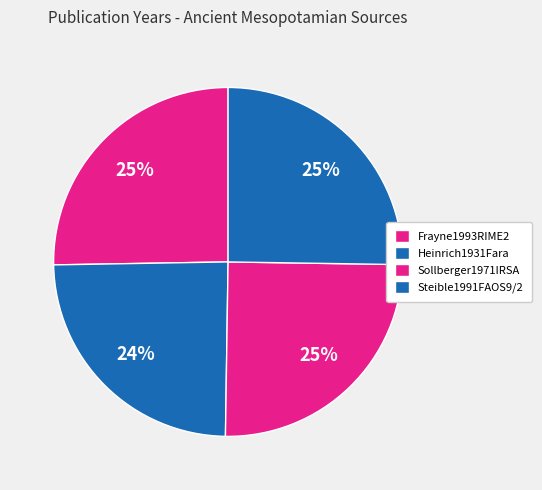

Is the sum of Heinrich1931Fara and Frayne1993RIME2 greater than half?

No